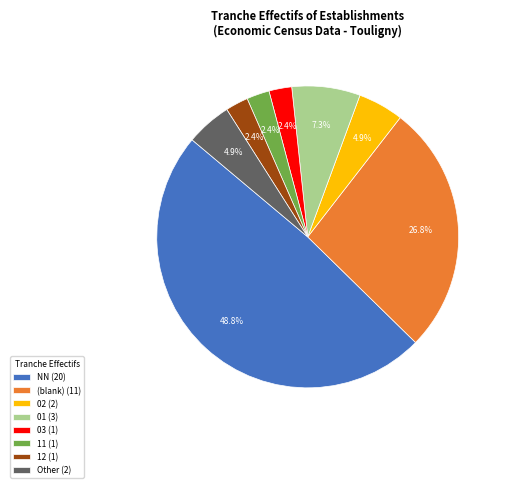

How many segments does this pie chart have?

8